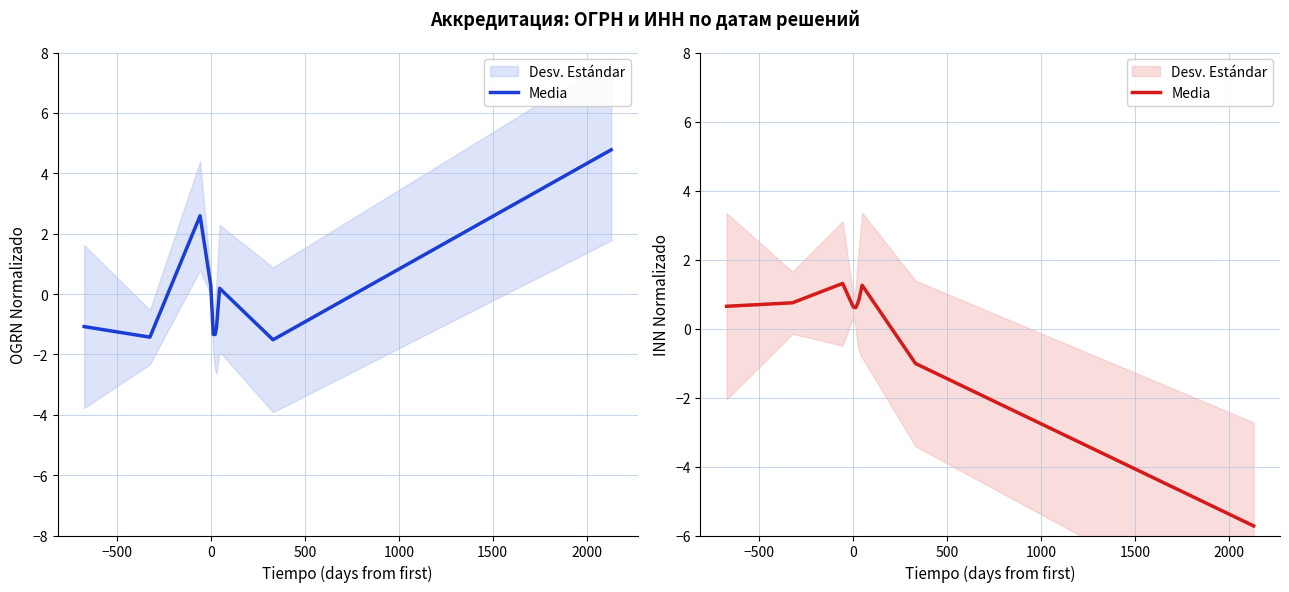

How many points are lower than both their immediate neighbors (excluding endpoints)?

1